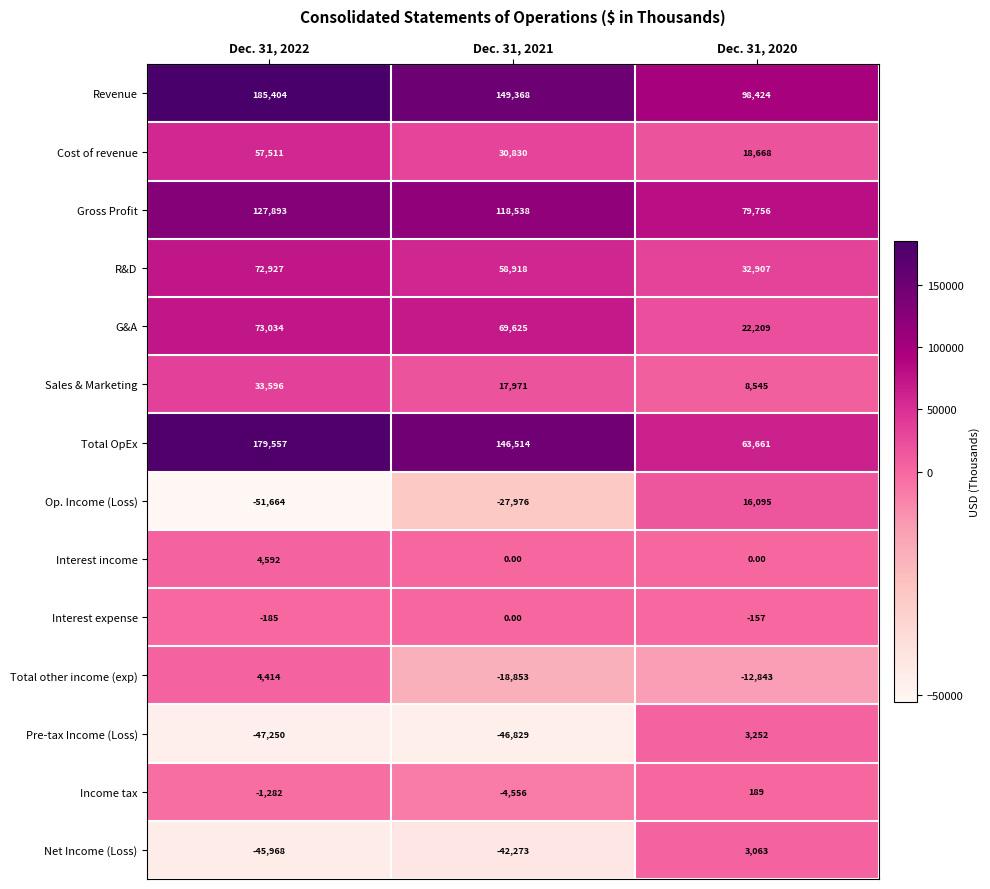

What is the greatest value displayed?

185404